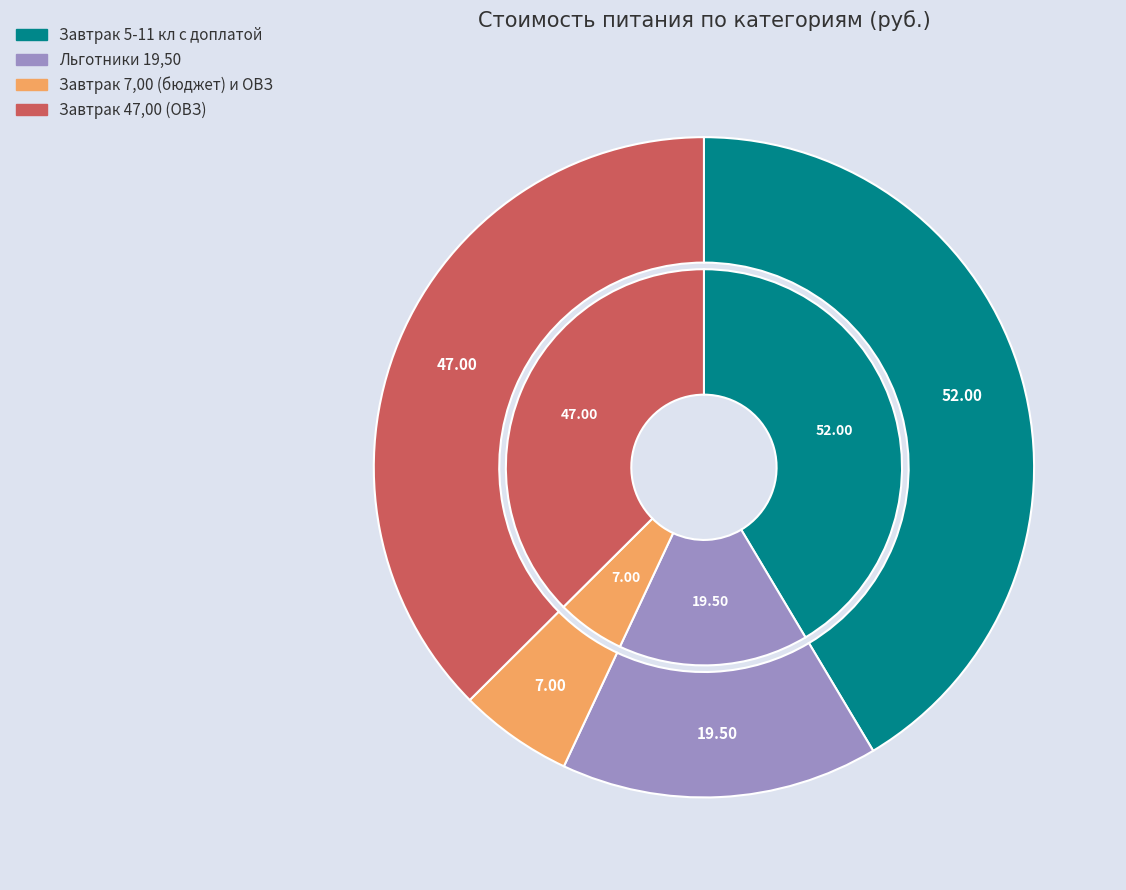

To the nearest percent, what percentage of the pie is Завтрак 7,00 (бюджет) и ОВЗ?

6%